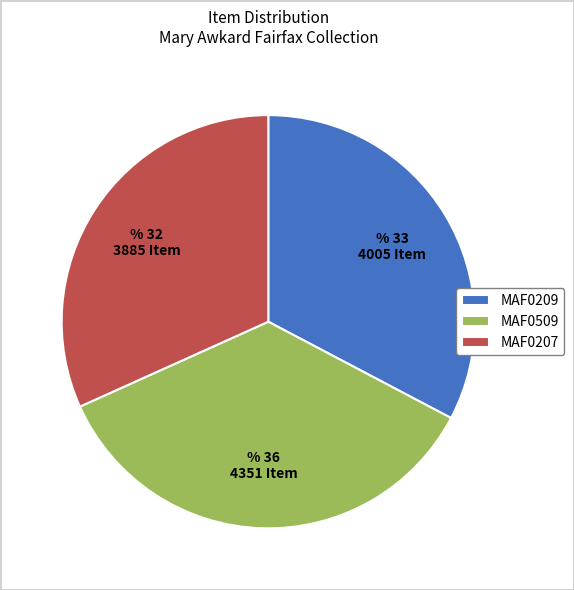

Is there any slice that represents more than half of the pie?

No